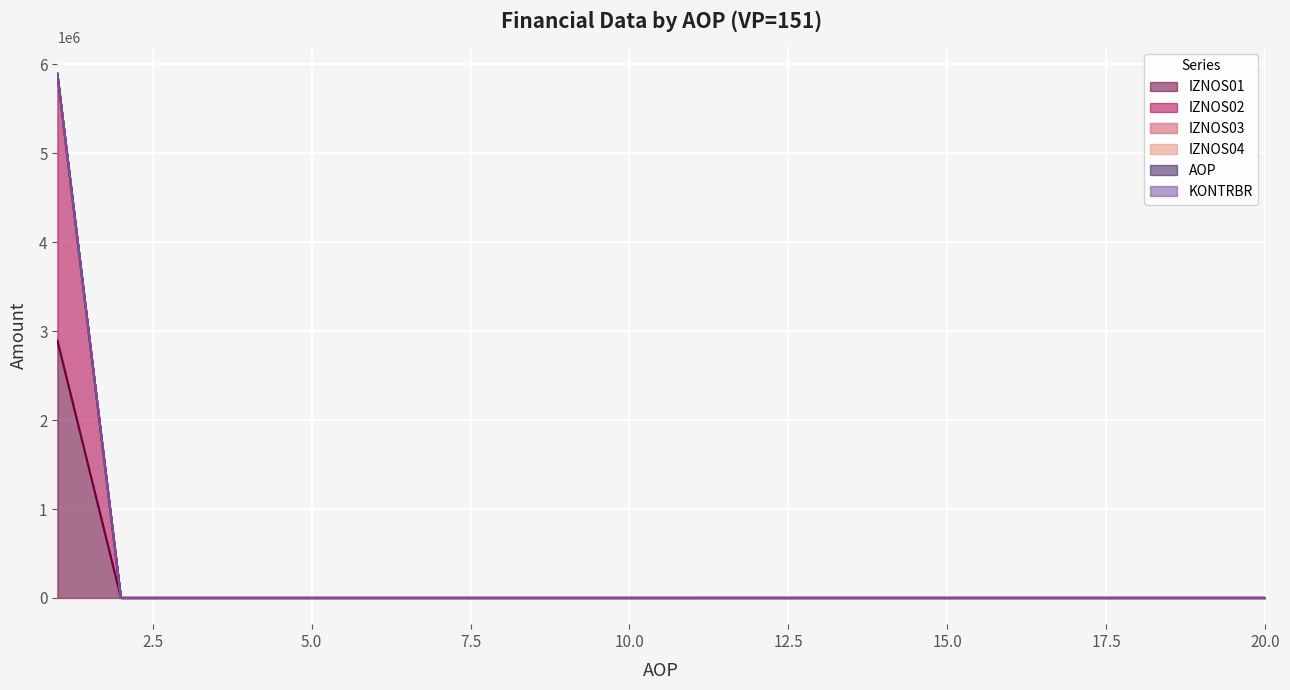

Reading right to left, extract all data points from this chart.

IZNOS01: 0	0	0	0	0	0	0	0	0	0	0	0	0	0	0	0	0	0	0	2895191
IZNOS02: 0	0	0	0	0	0	0	0	0	0	0	0	0	0	0	0	0	0	0	5893651
KONTRBR: 0	0	0	0	0	0	0	0	0	0	0	0	0	0	0	0	0	0	0	5893651